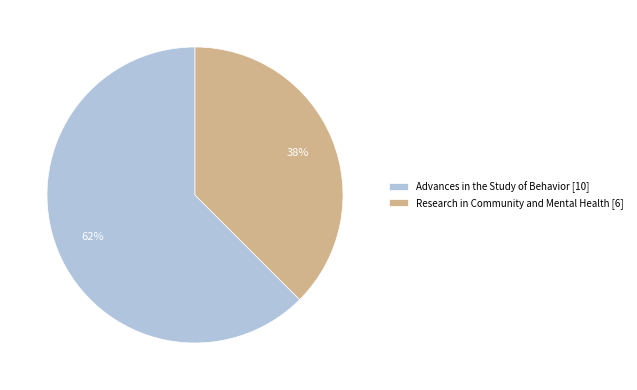

To the nearest percent, what percentage of the pie is Advances in the Study of Behavior?

62%